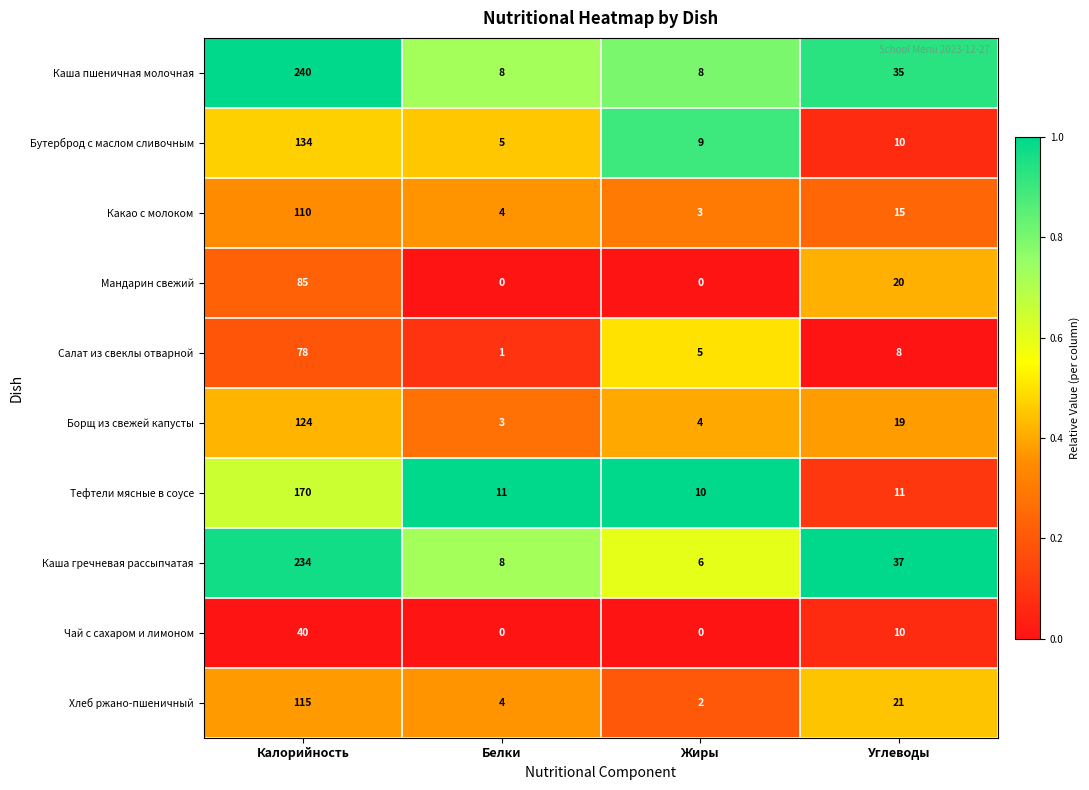

What is the minimum value for Каша пшеничная молочная?

8